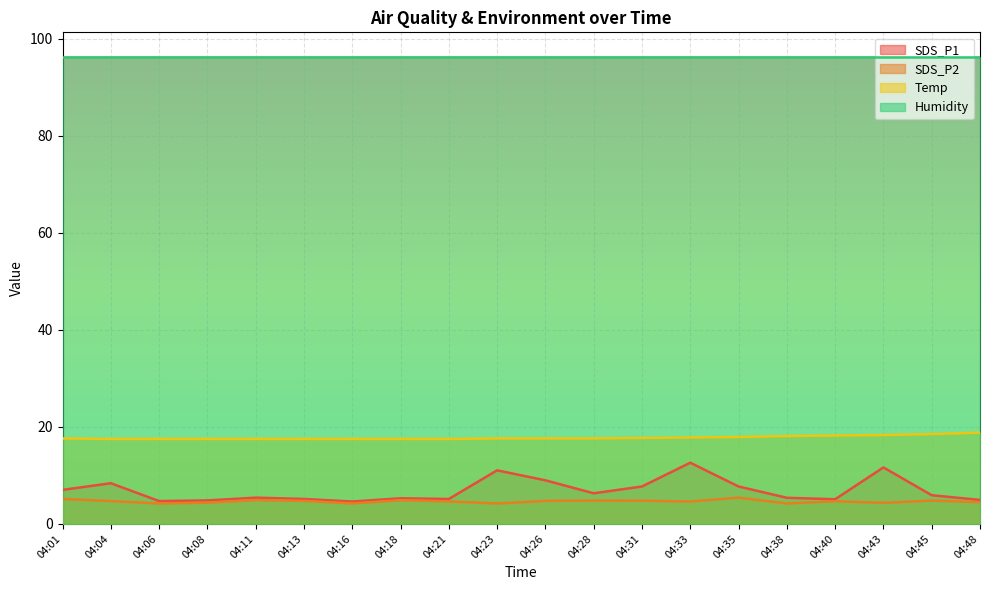

Does the chart display data point markers on the line(s)?

No